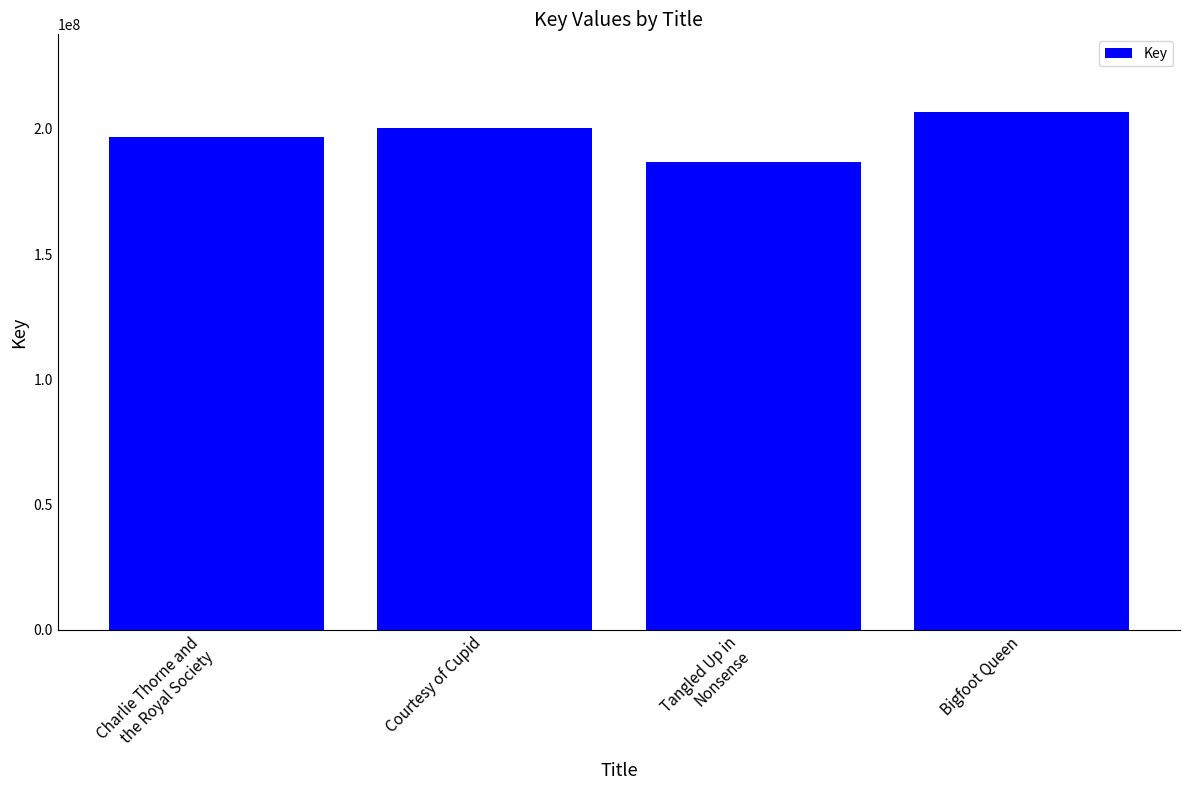

Which label corresponds to the smallest value in the chart?

Tangled Up in
Nonsense